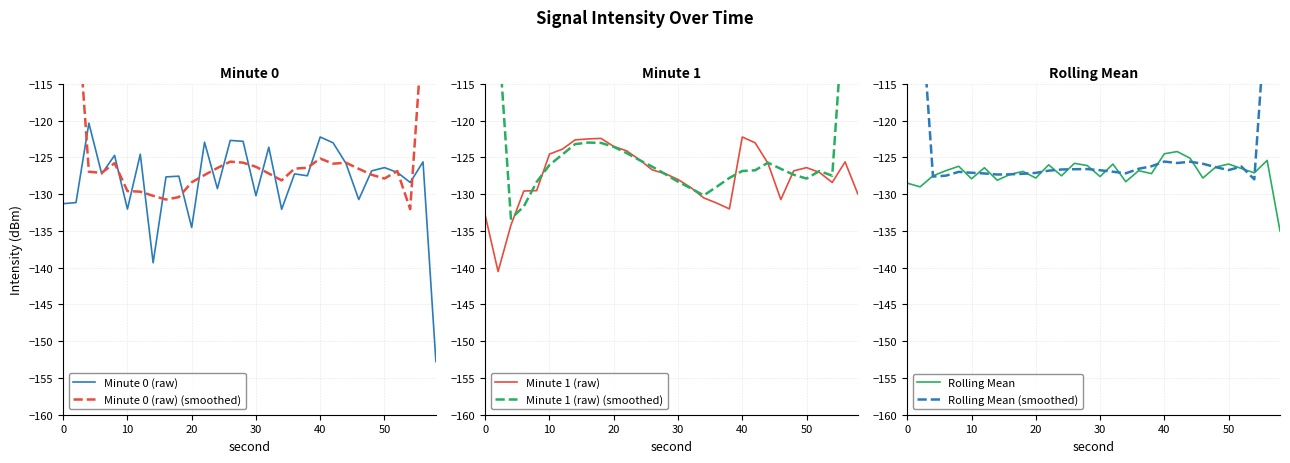

What are all the series names shown in the legend?

Minute 0 (raw), Minute 0 (raw) (smoothed), Minute 1 (raw), Minute 1 (raw) (smoothed), Rolling Mean, Rolling Mean (smoothed)